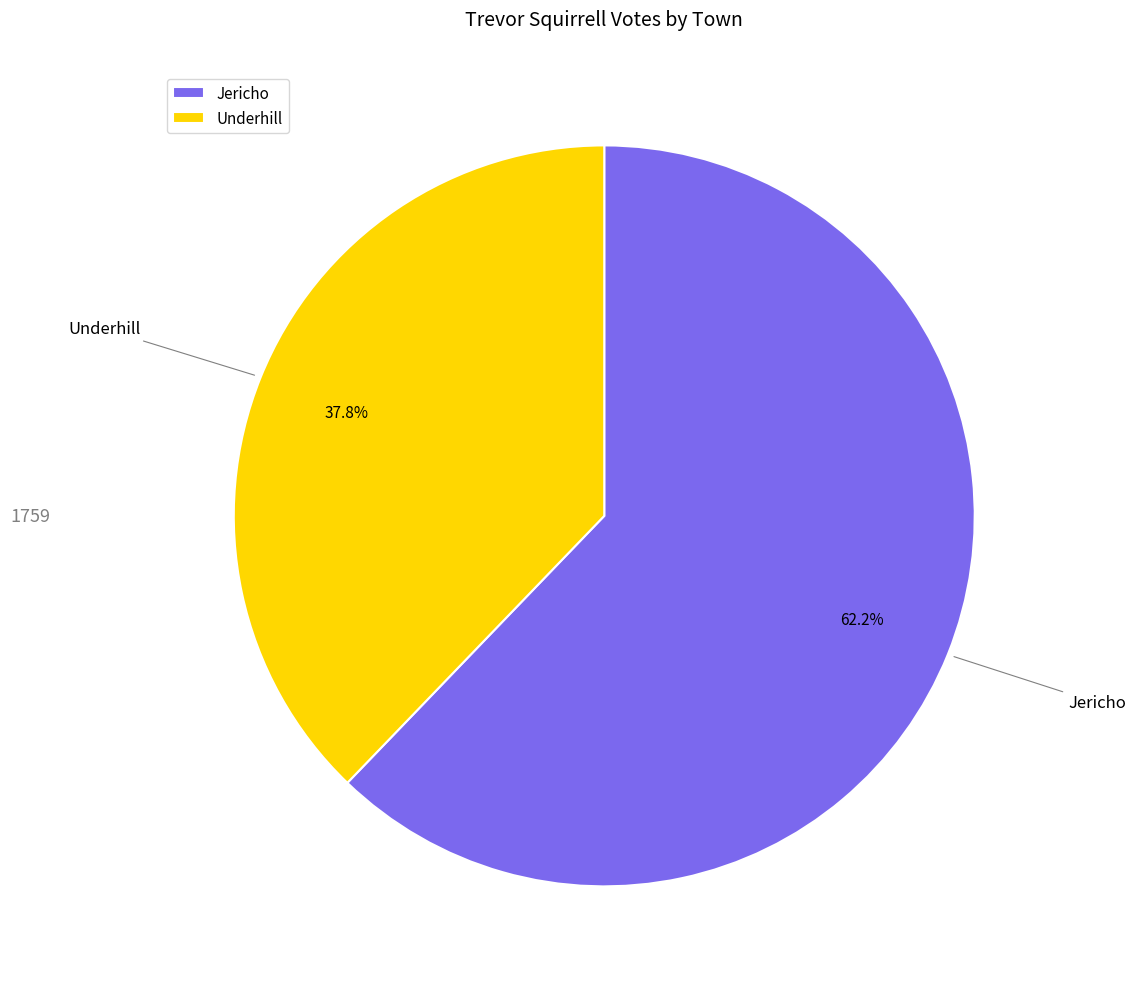

Is there any slice that represents more than half of the pie?

Yes